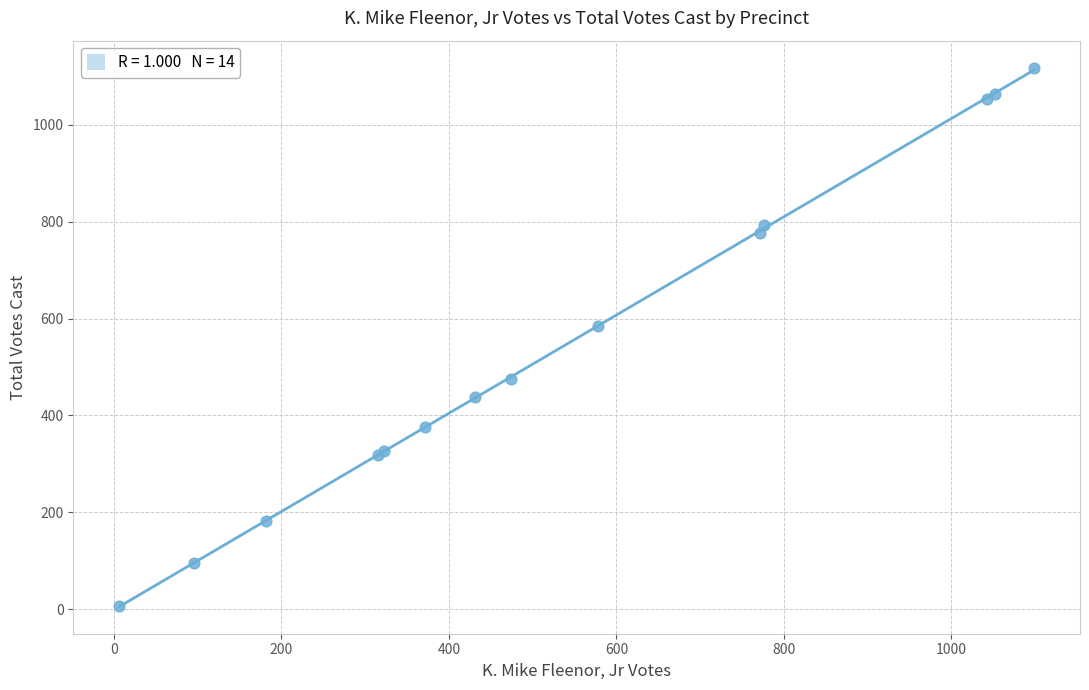

What Y value in the scatter plot is closest to 562?

584